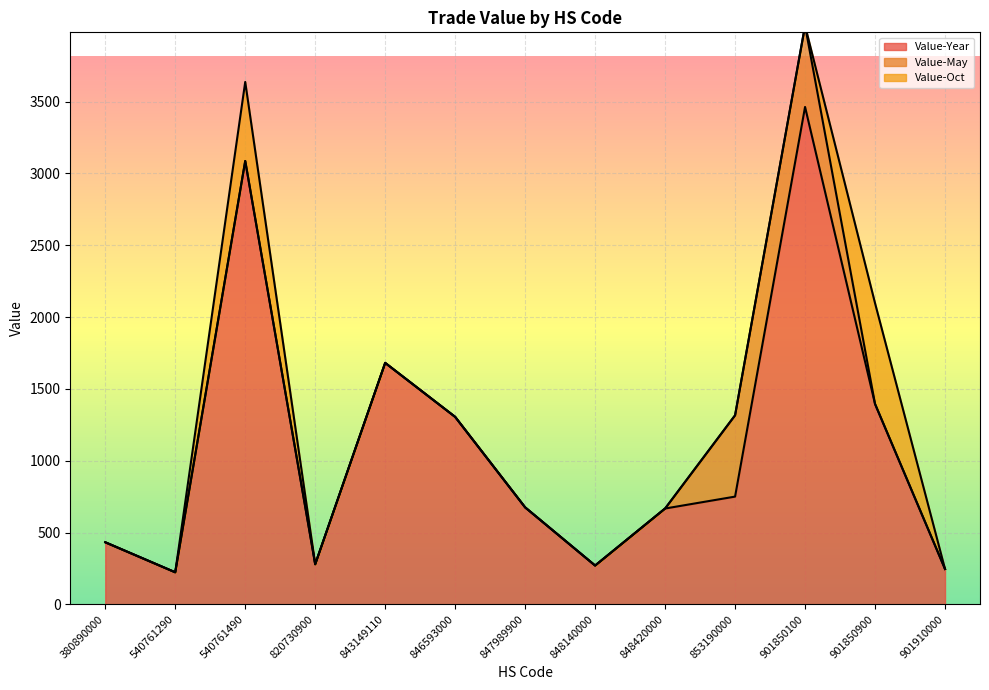

The value of Value-Year at 846593000 is 1305. True or false?

True